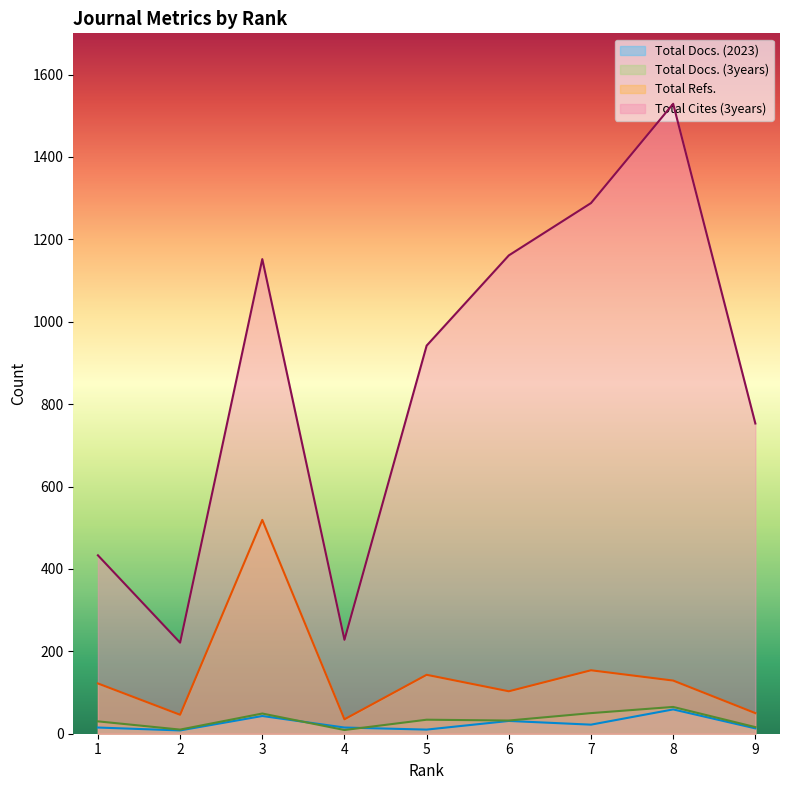

True or false: Total Cites (3years) and Total Refs. intersect in this chart.

False